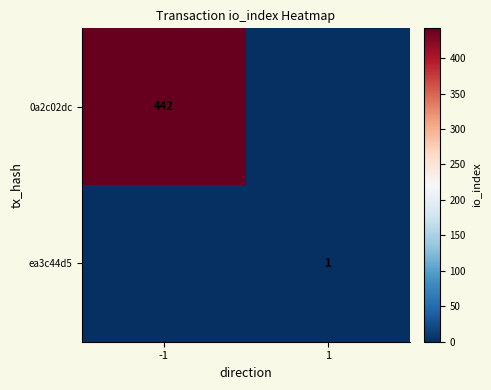

What is the difference between the highest and lowest values at 1?

1